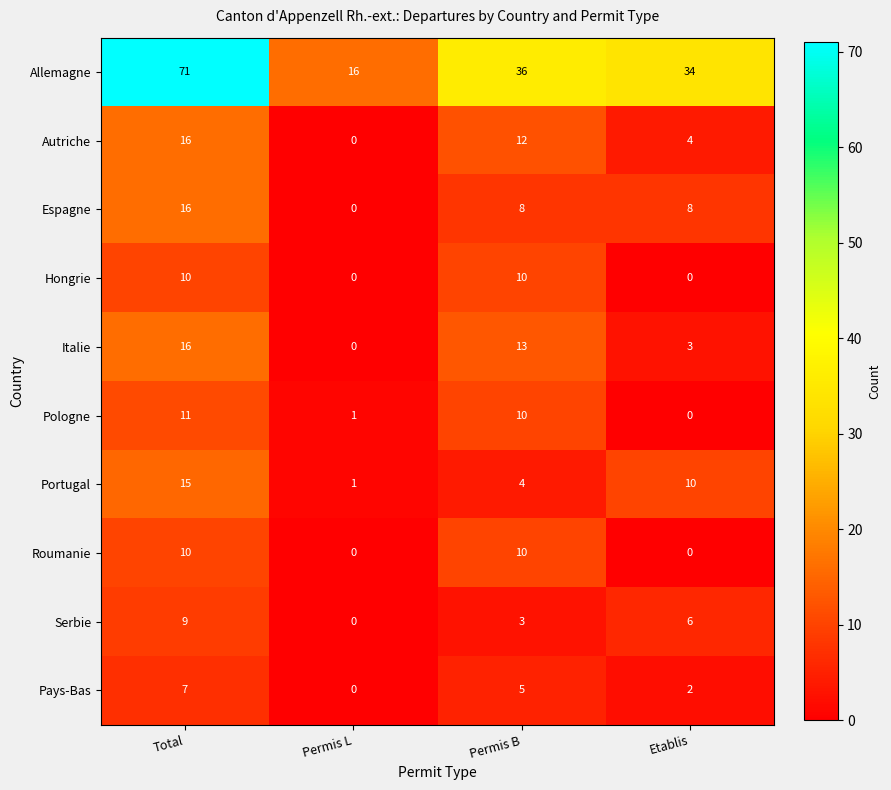

What is the difference between the second highest and second lowest values in the Serbie series?

3